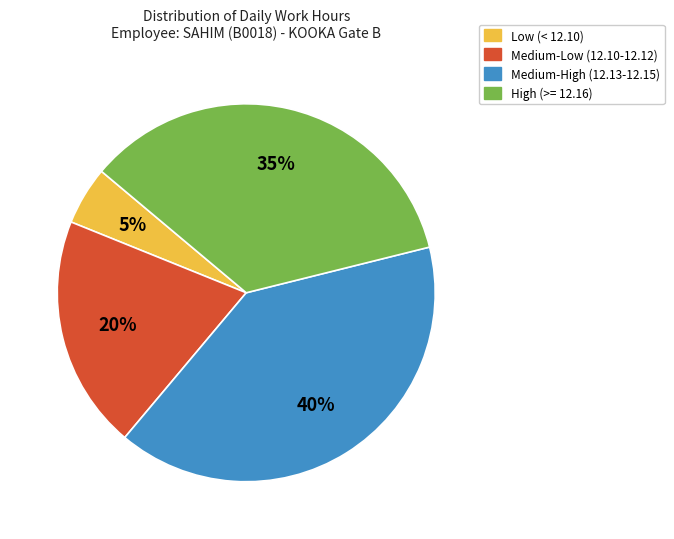

Is there any slice that represents more than half of the pie?

No